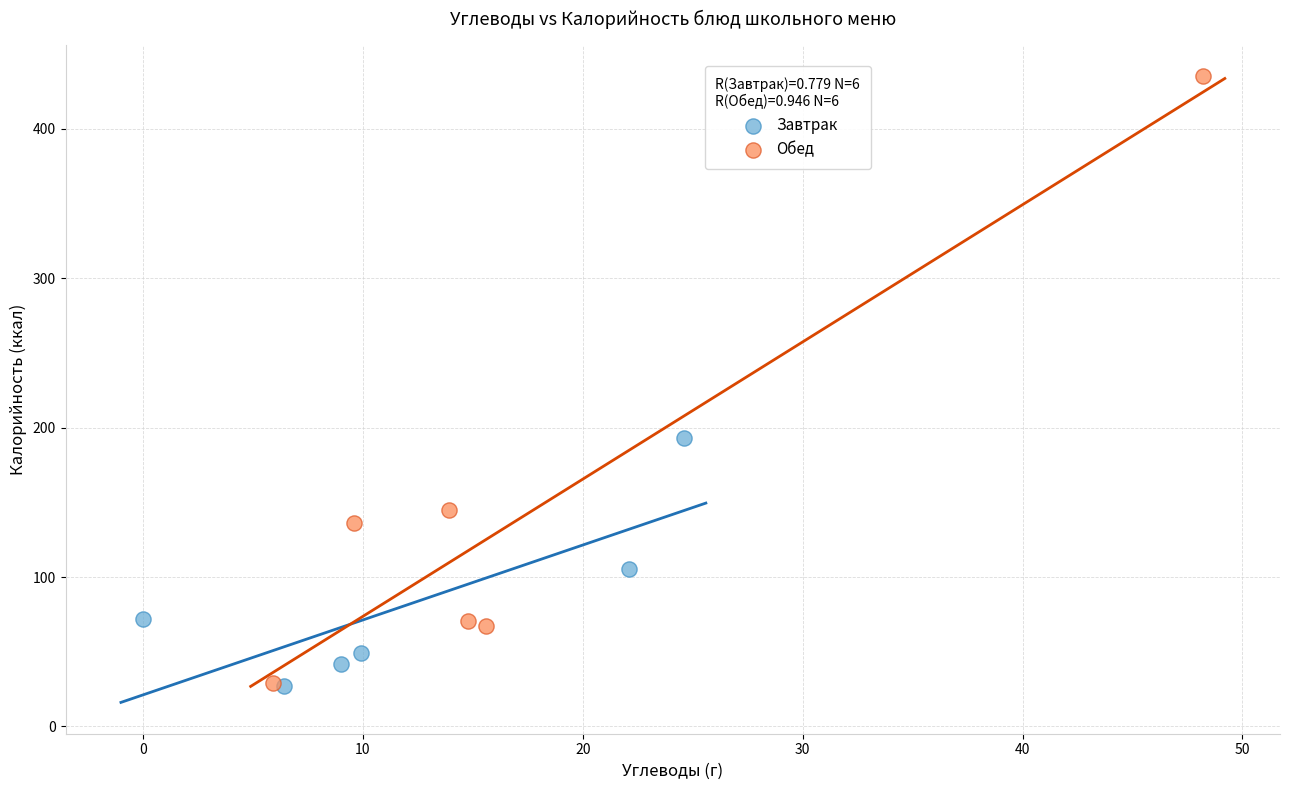

Which series reaches the maximum Y coordinate?

Обед